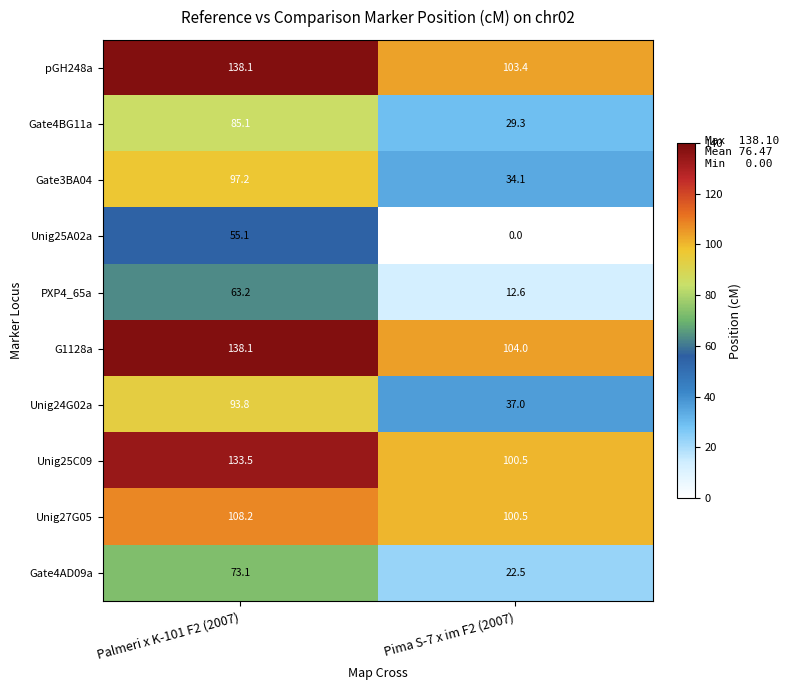

At how many categories does at least one series exceed 72?

2